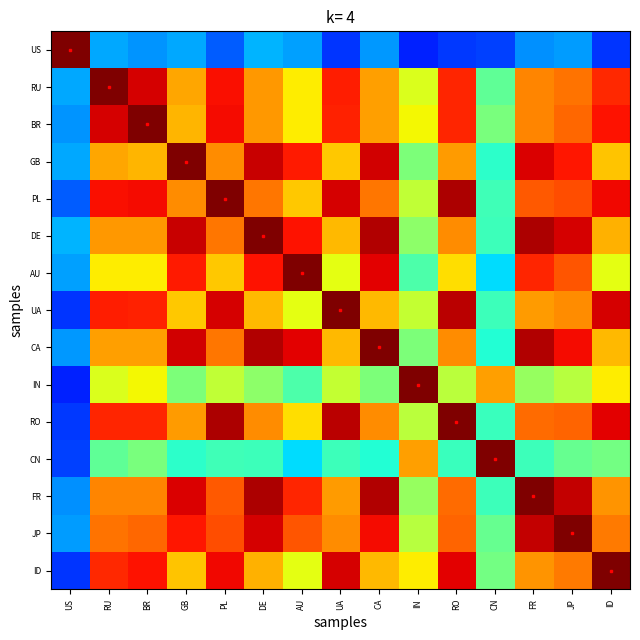

Rank the series by their maximum value, from lowest to highest.

US, RU, BR, GB, PL, DE, AU, UA, CA, IN, RO, CN, FR, JP, ID